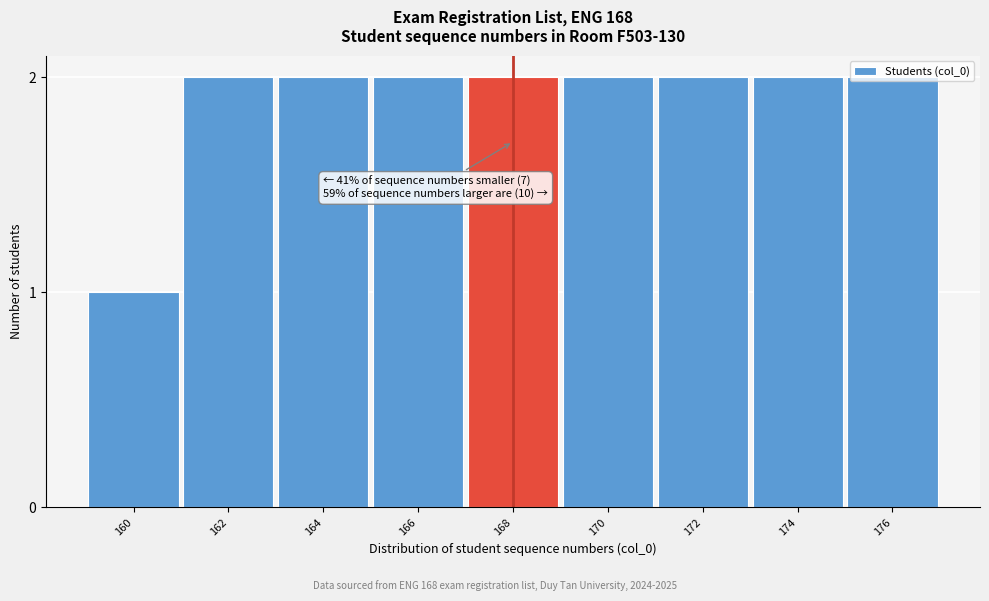

What is the sum of the values at 172 and 176?

4